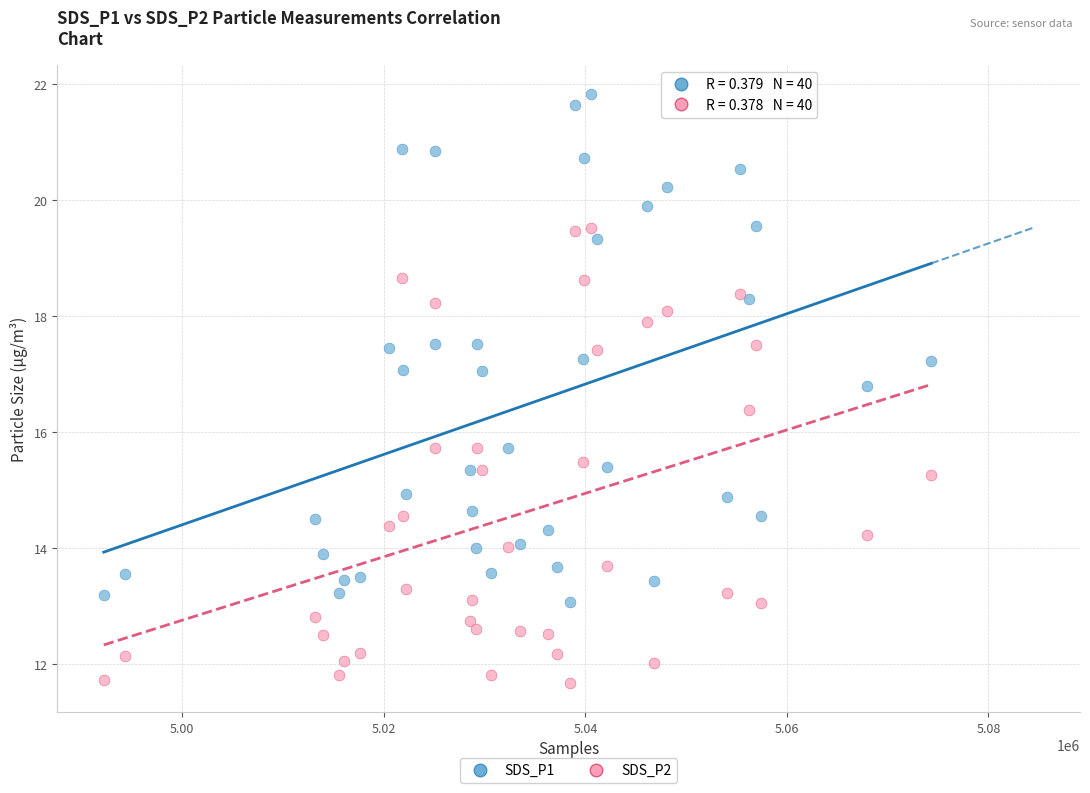

Which series contains the highest Y value?

SDS_P1